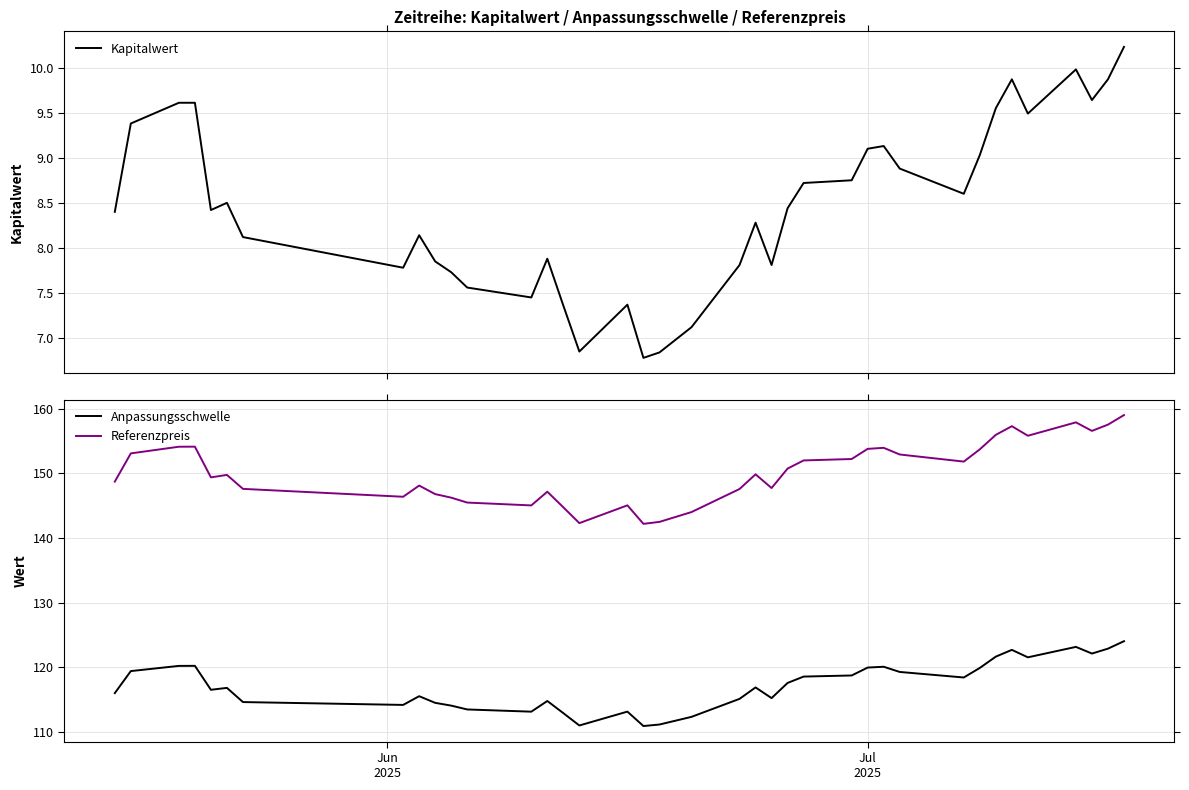

What are all the series names shown in the legend?

Kapitalwert, Anpassungsschwelle, Referenzpreis